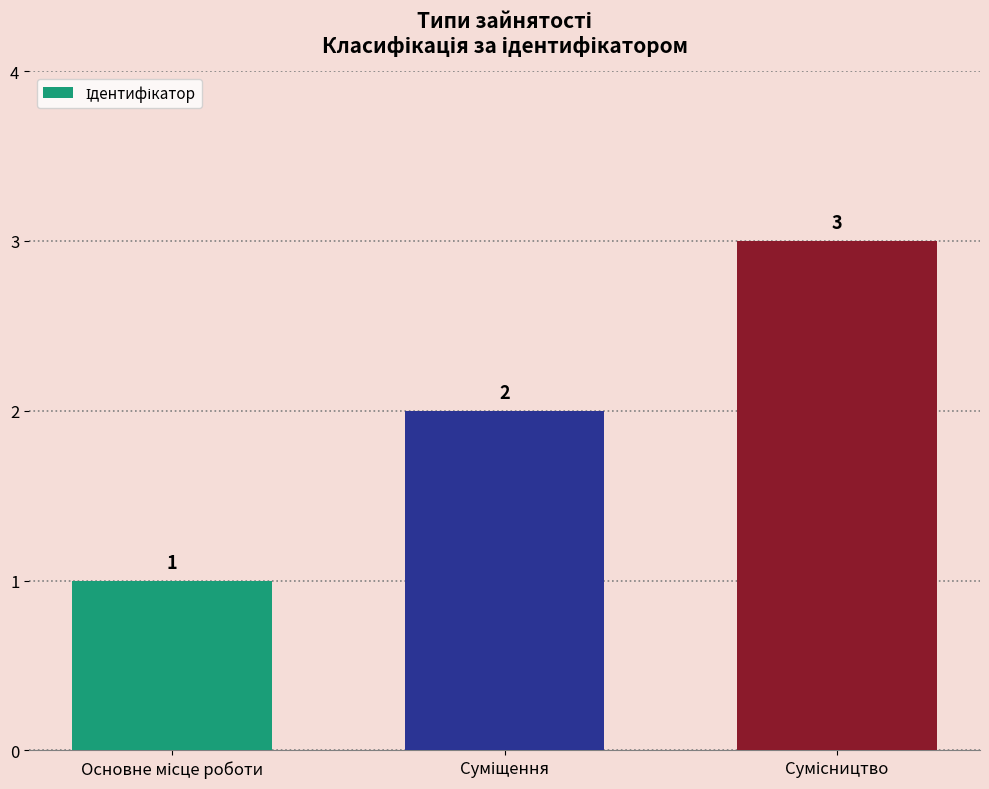

What is the value of the 1st bar from the left?

1